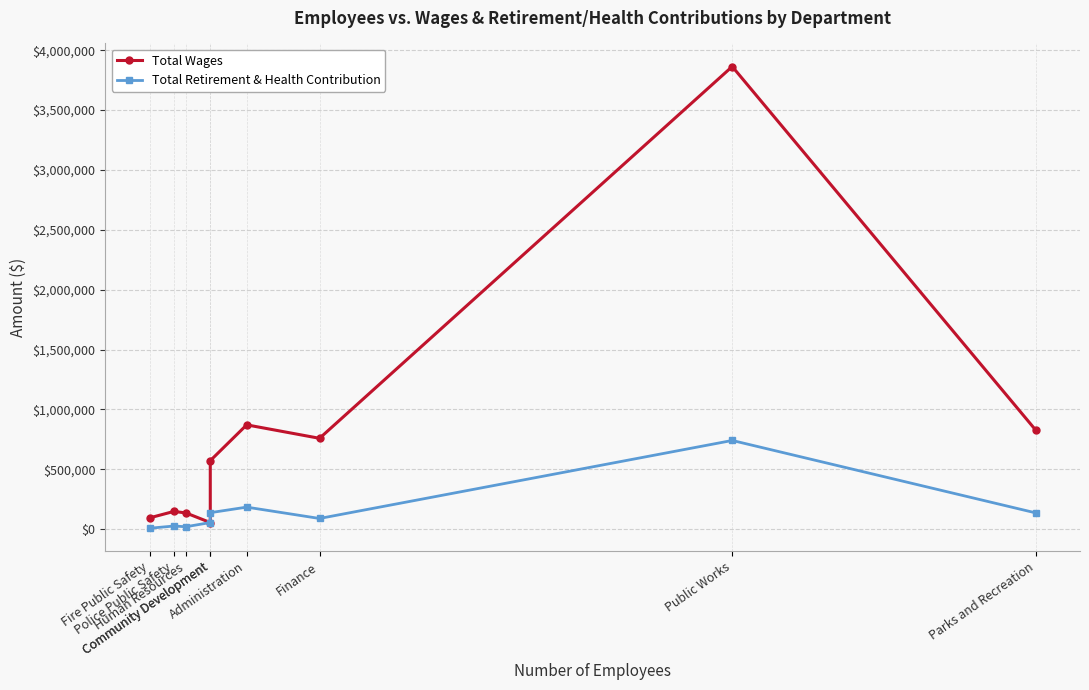

Which series changed the most between Fire Public Safety and Parks and Recreation?

Total Wages